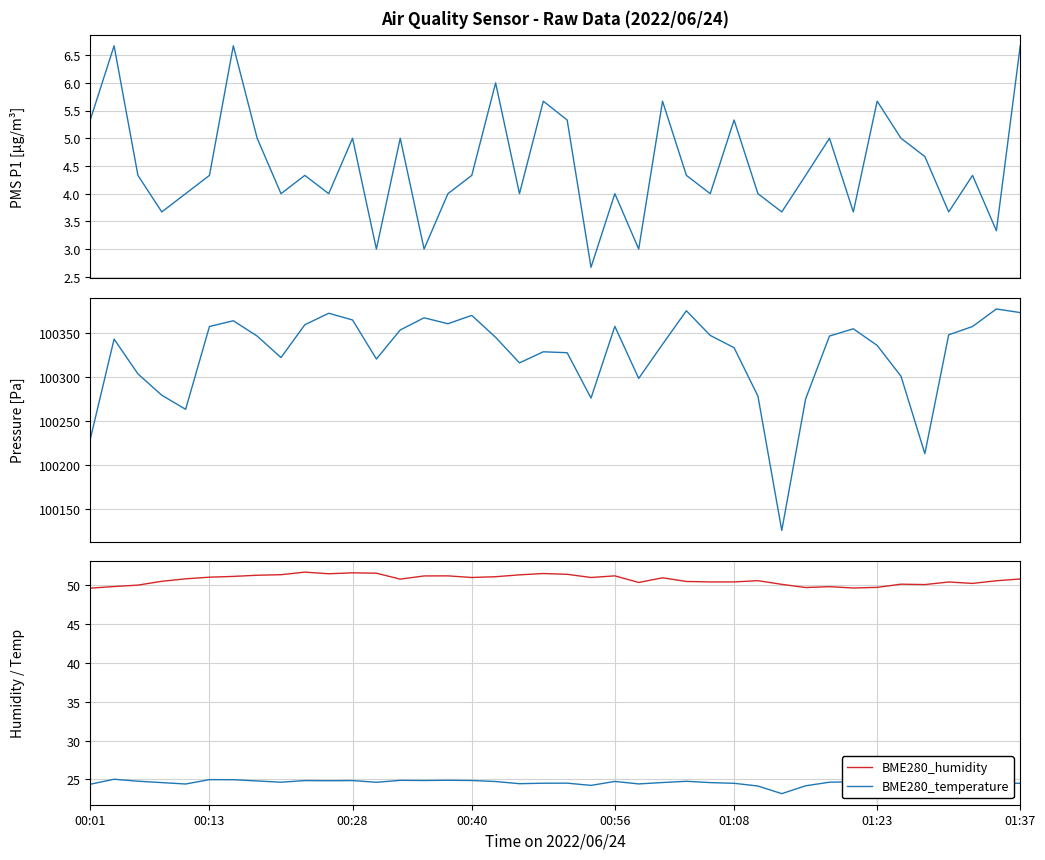

The BME280_temperature series shows 24.5 at 01:37. True or false?

True